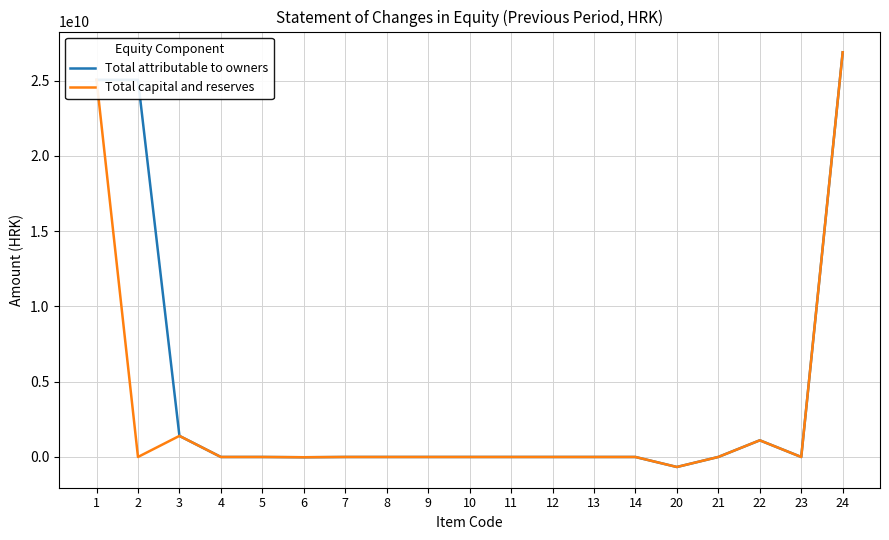

Is it true that Total capital and reserves equals 10597923172 at 9?

False